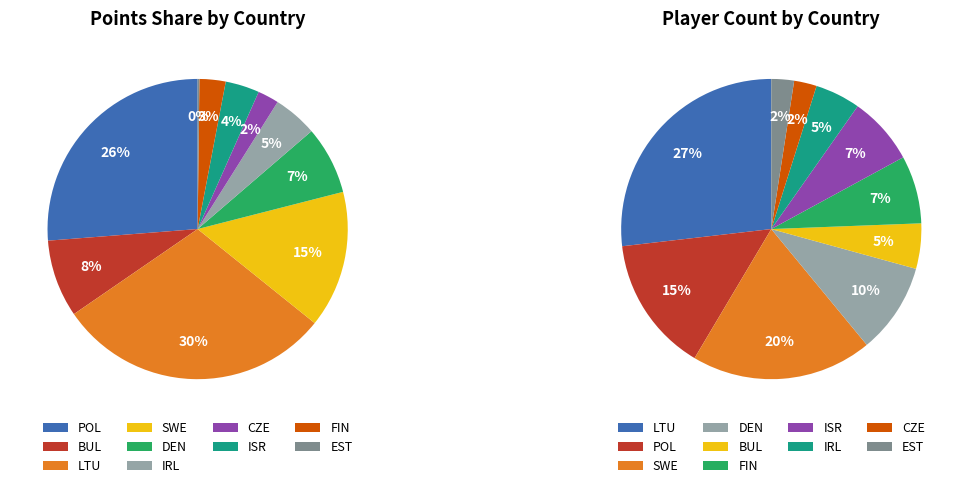

How many segments does this pie chart have?

10